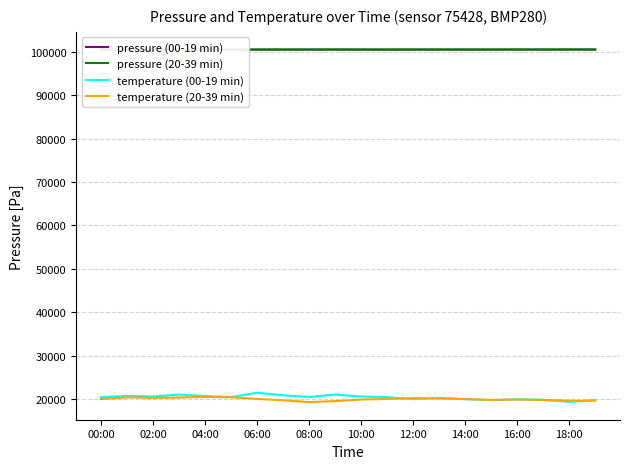

How many data points in pressure (00-19 min) are above 100562?

10